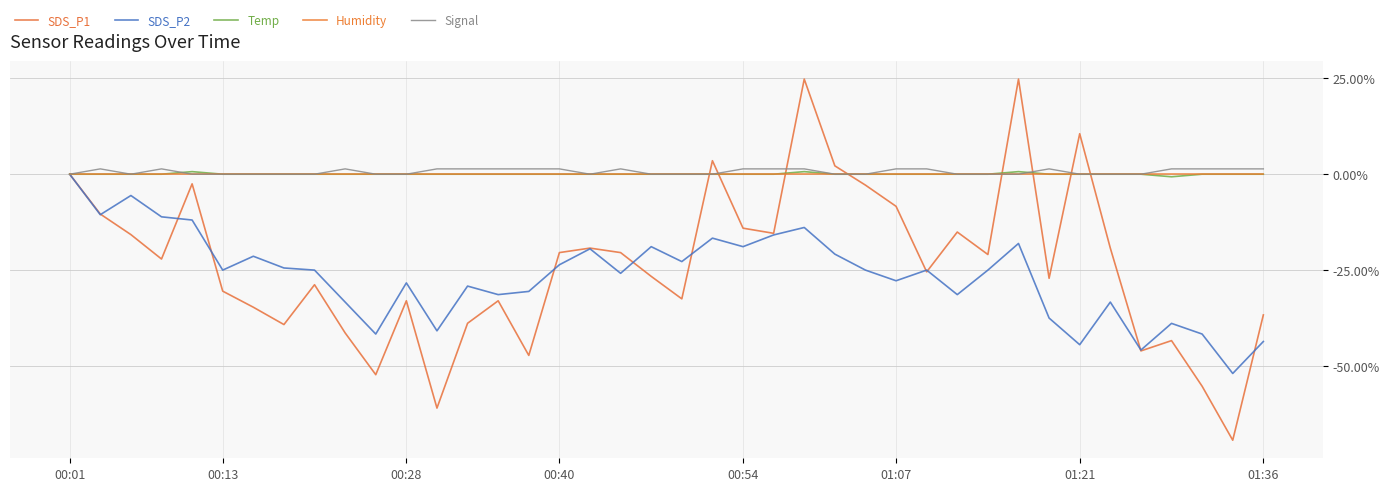

How many lines are shown in the chart?

5